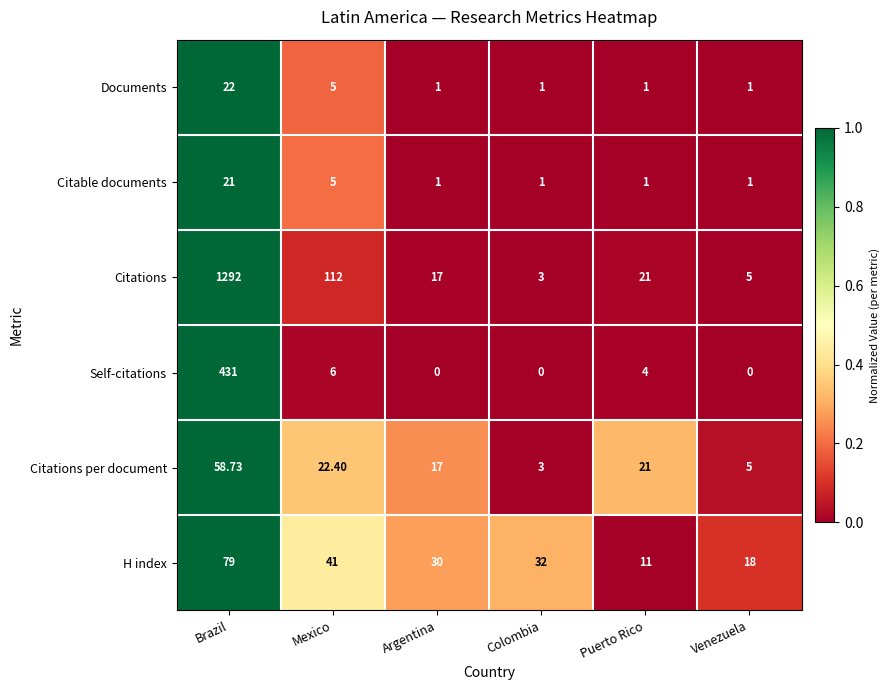

Rank the categories by Citations value from highest to lowest.

Brazil, Mexico, Puerto Rico, Argentina, Venezuela, Colombia